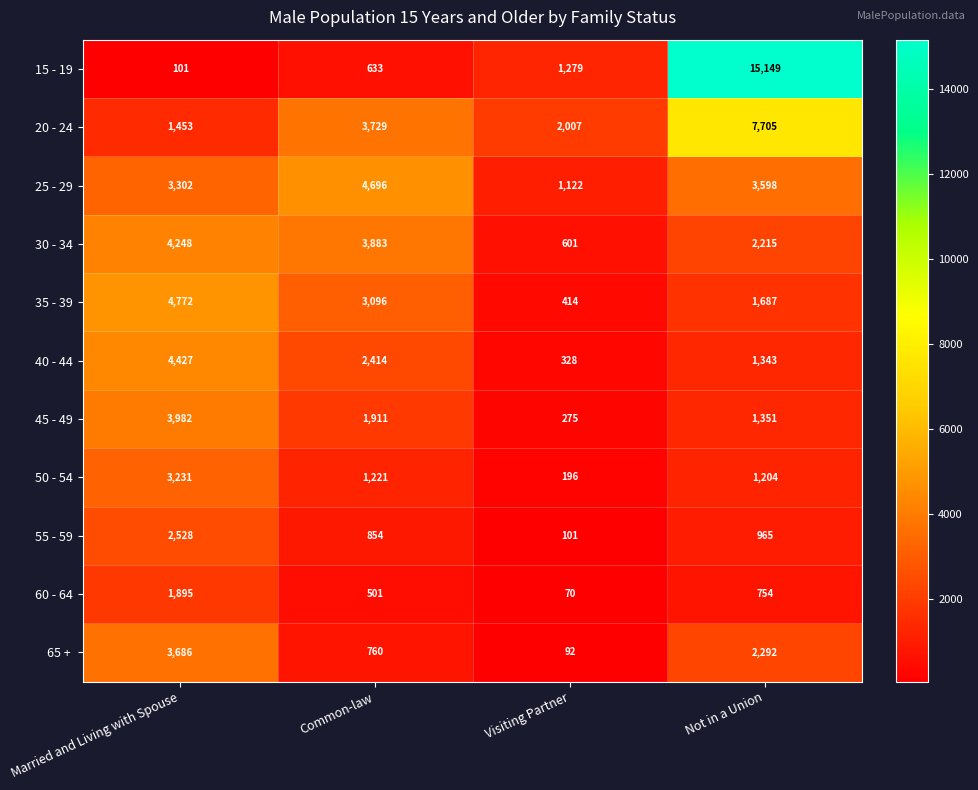

The 20 - 24 series shows 3347 at Visiting Partner. True or false?

False